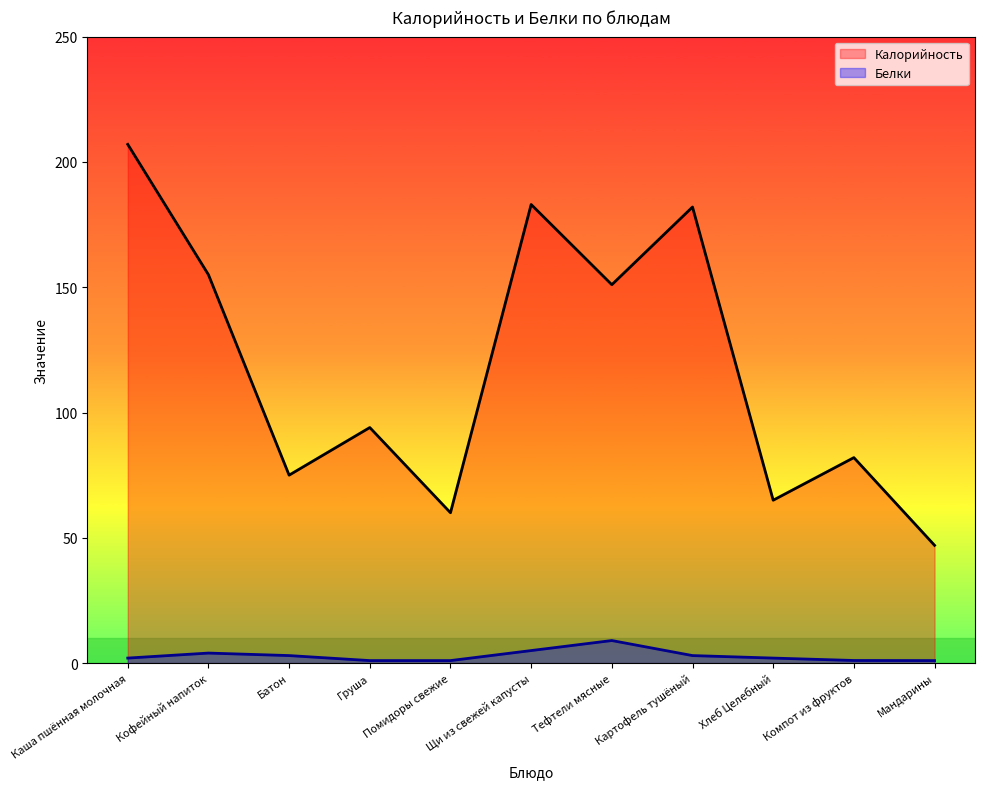

List the labels in order of Калорийность value, largest first.

Каша пшённая молочная, Щи из свежей капусты, Картофель тушёный, Кофейный напиток, Тефтели мясные, Груша, Компот из фруктов, Батон, Хлеб Целебный, Помидоры свежие, Мандарины